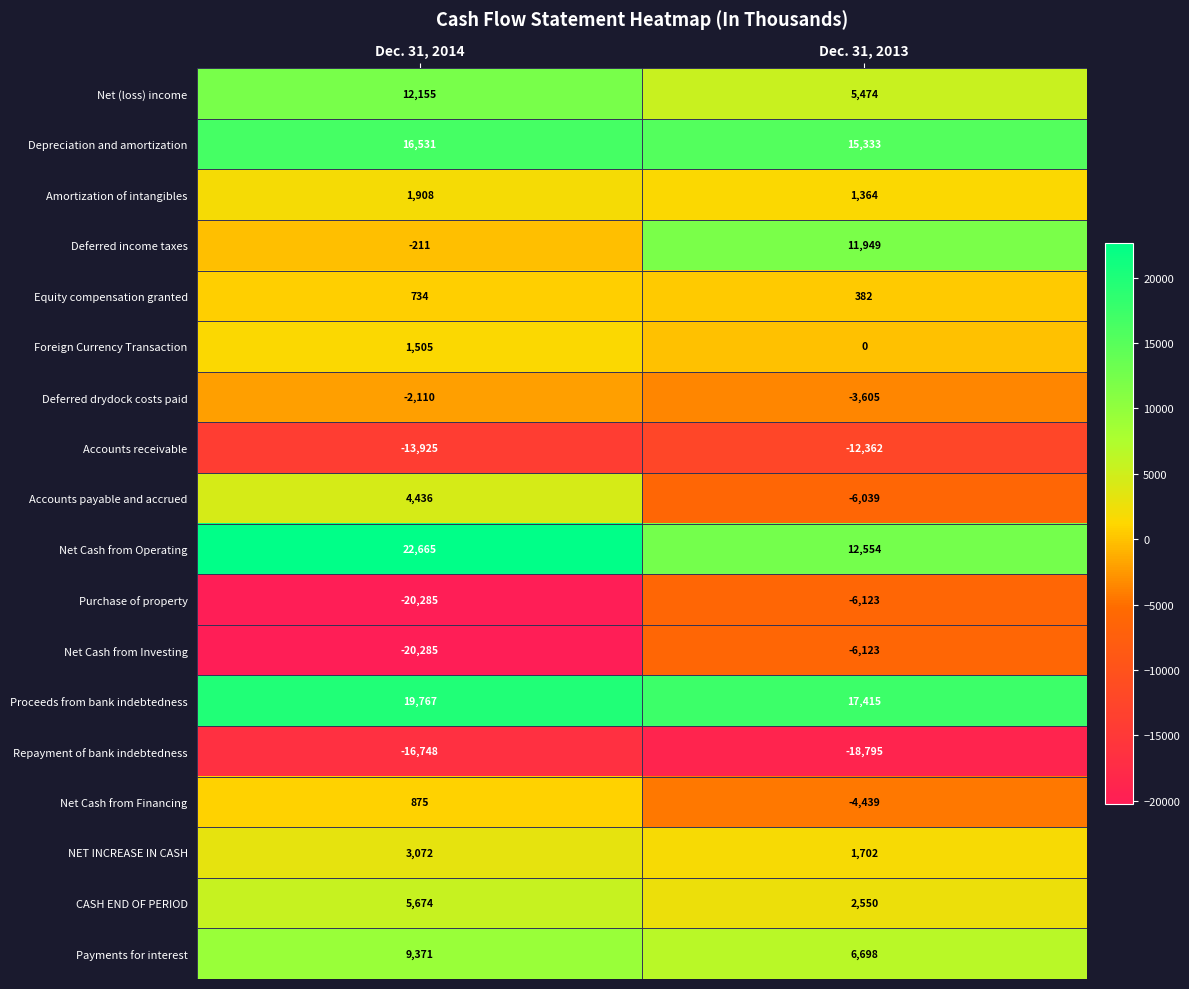

What is the spread (max minus min) of values at Dec. 31, 2013?

36210